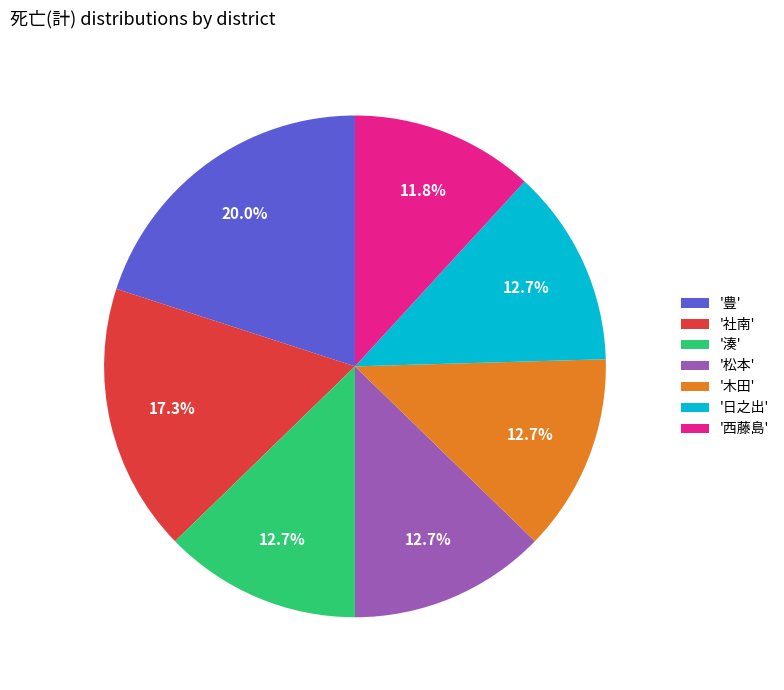

What percentage is NOT represented by '湊'?

87.3%